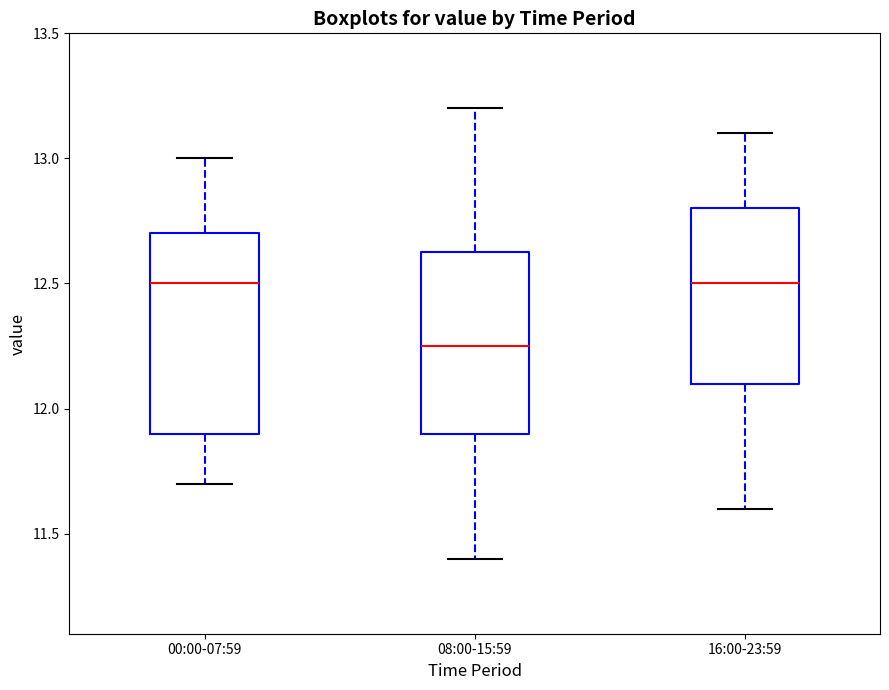

Which box has the lowest median line?

08:00-15:59